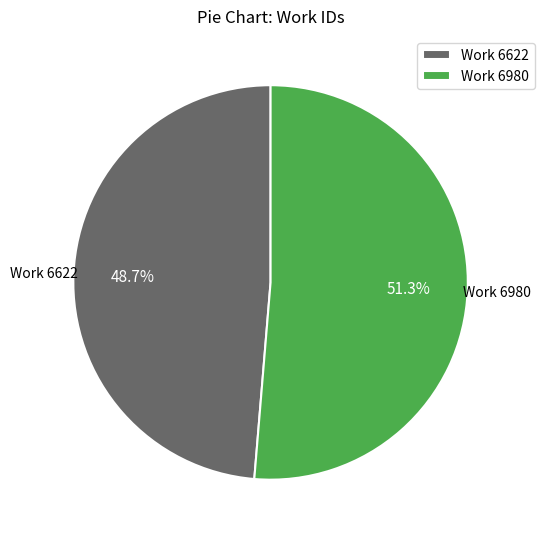

True or false: Work 6622 accounts for 57% of the total.

False